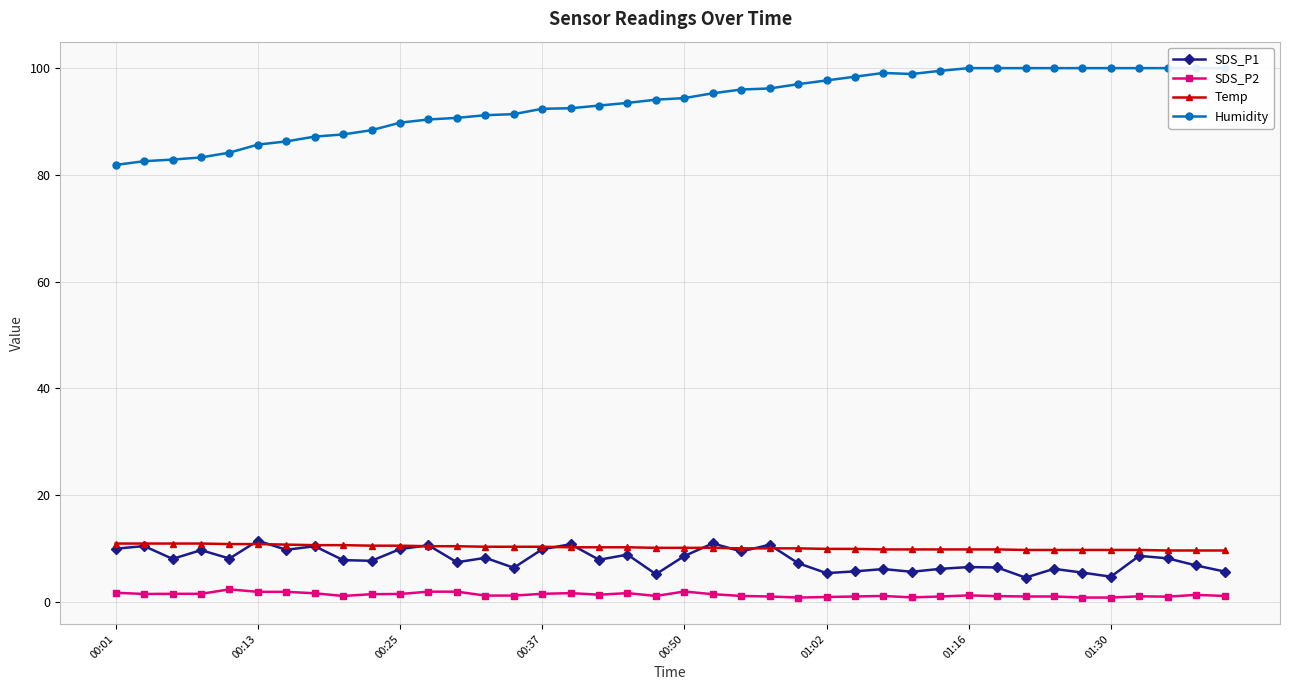

How many data points does each series have?

40